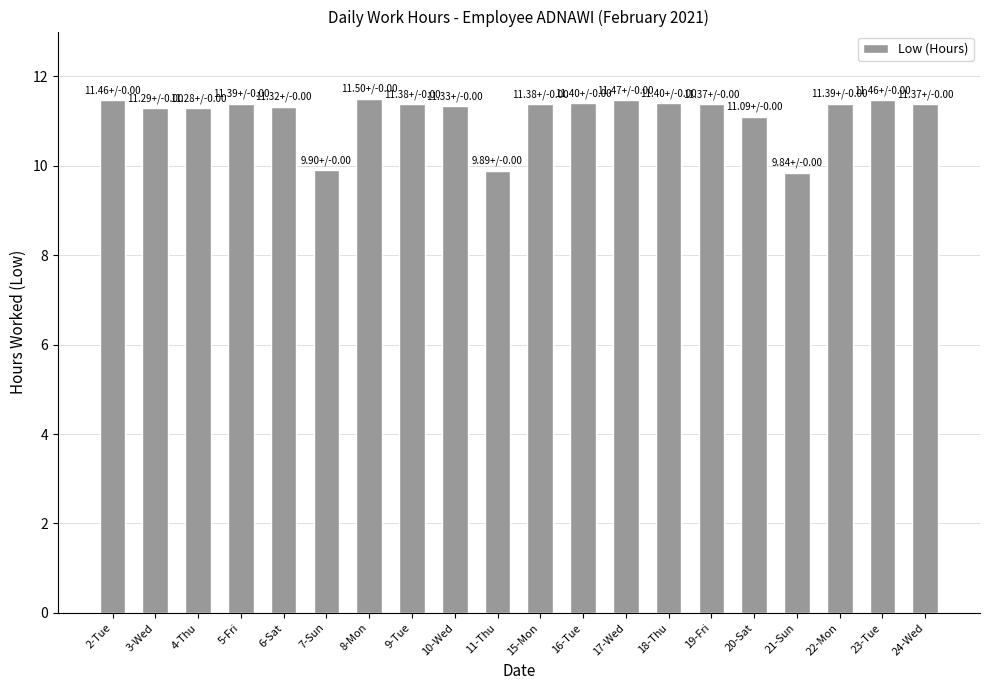

How many bars are there in total?

20